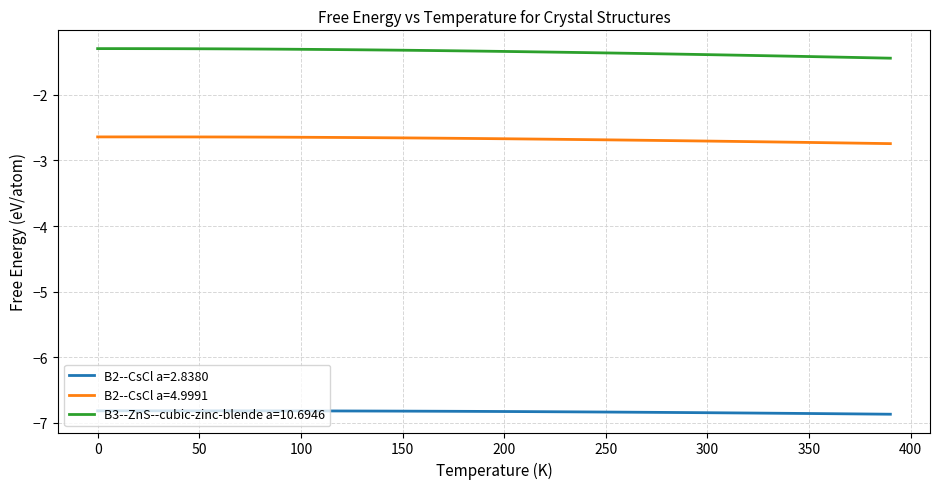

Is this an area chart (filled region under the line)?

No